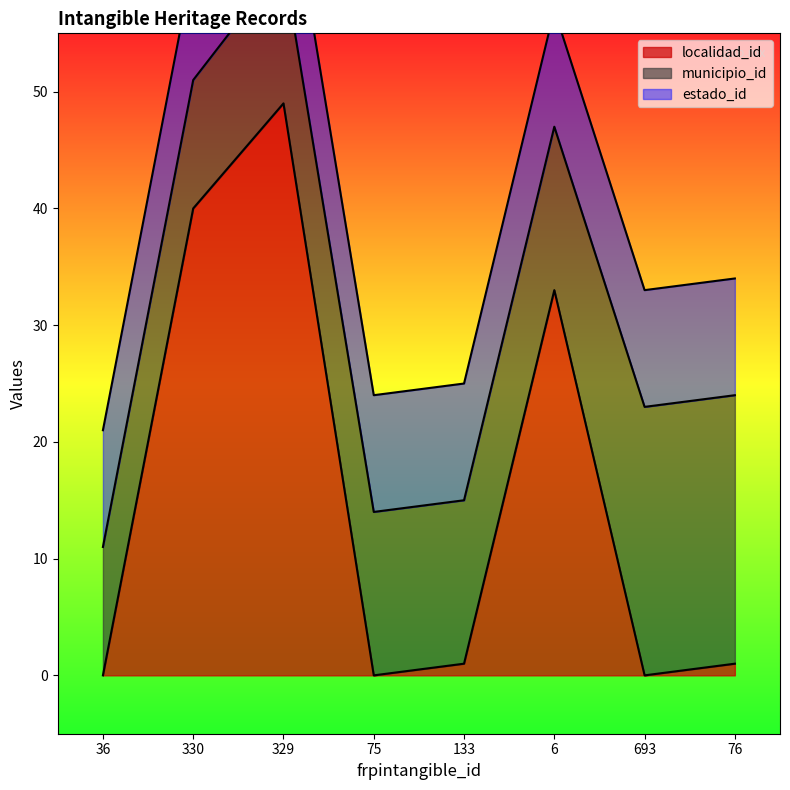

What are all the series names shown in the legend?

localidad_id, municipio_id, estado_id